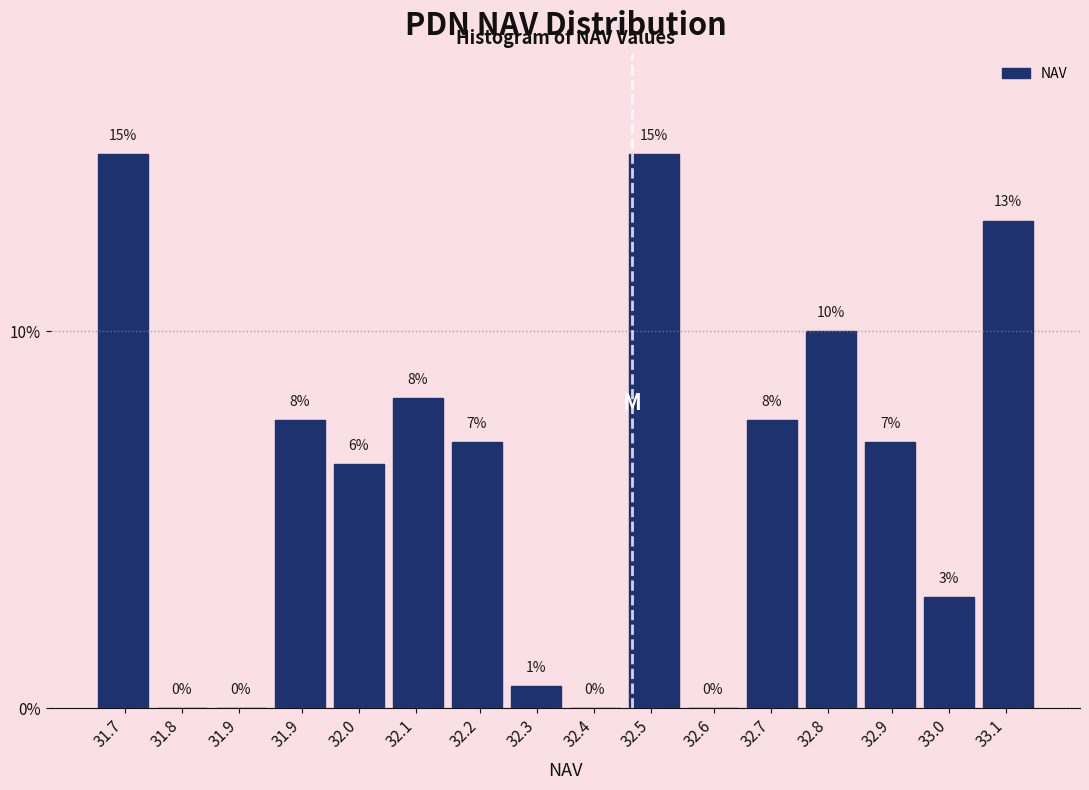

Are the bars horizontal?

No